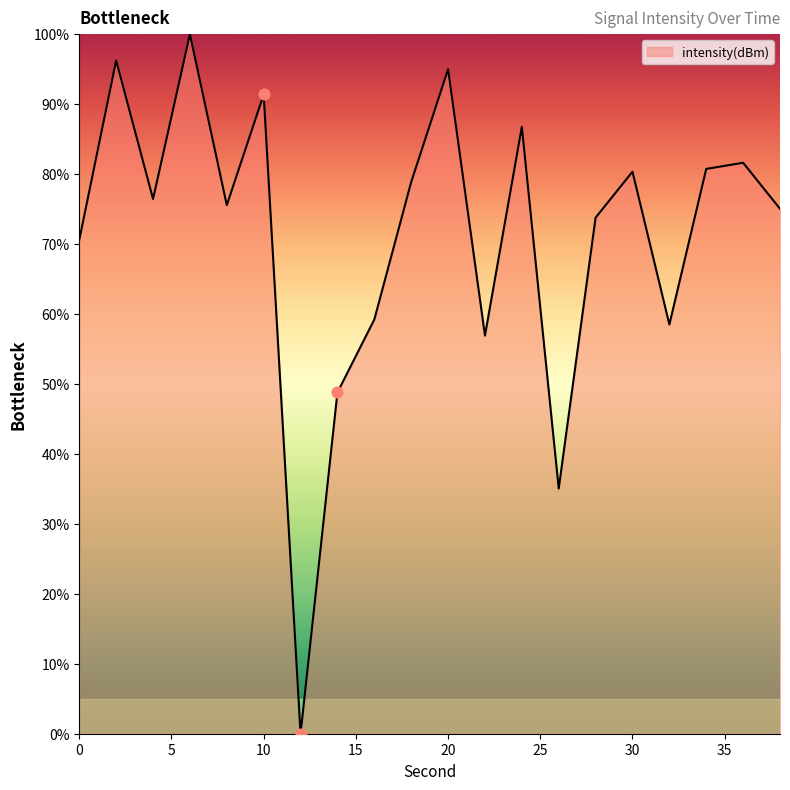

What is the maximum value shown in the chart?

100.0